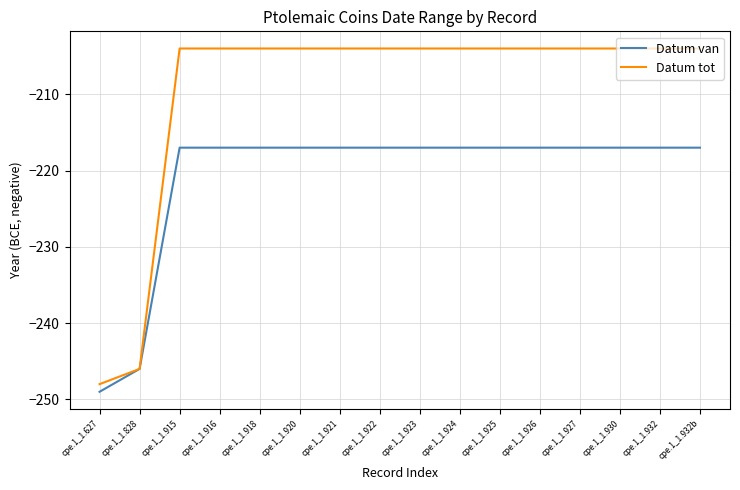

Does the chart display data point markers on the line(s)?

No